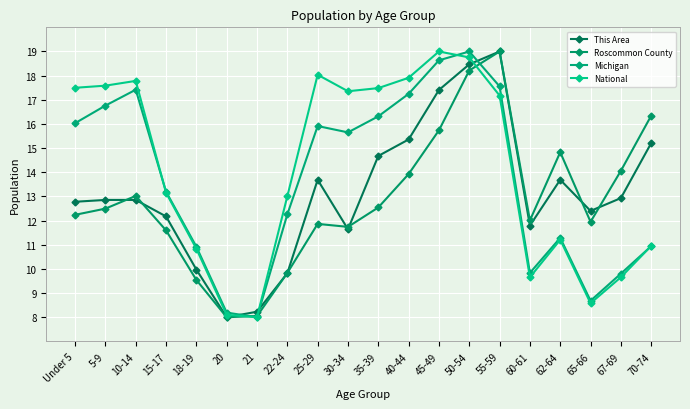

What is the value of the Roscommon County point at the 18th from the left?

11.9